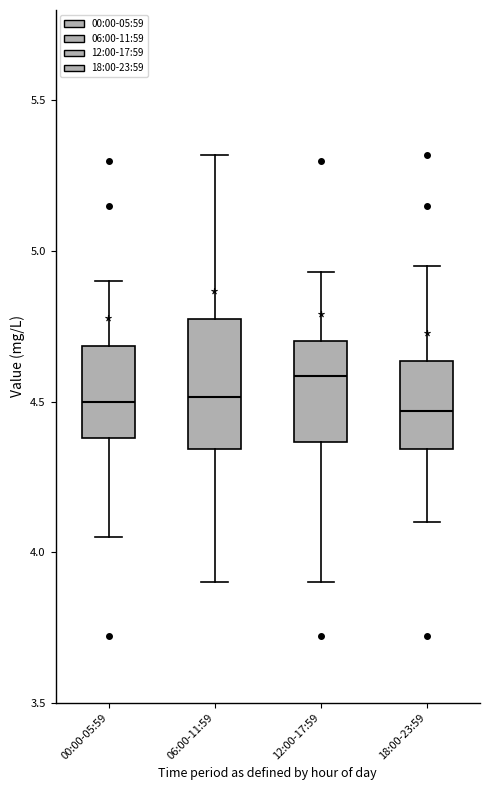

Where is the lower edge of the box for 12:00-17:59 on the y-axis? The values are not printed on the chart, so give them approximately, as read against the axis.

4.35